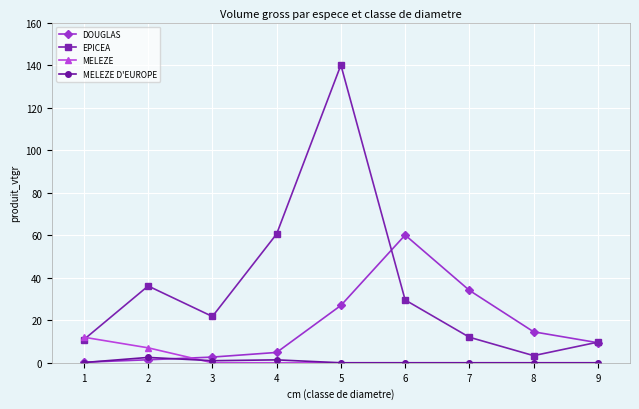

The value of MELEZE at 1 is 5.7. True or false?

False